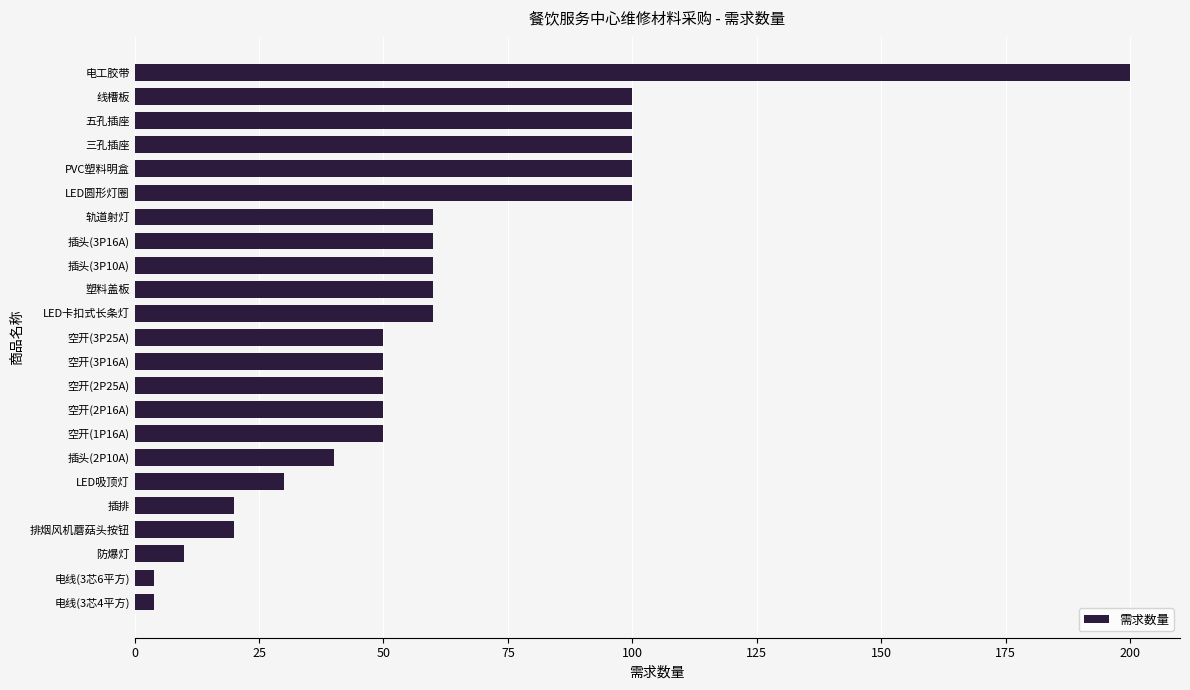

What is the difference between the second highest and minimum values?

96